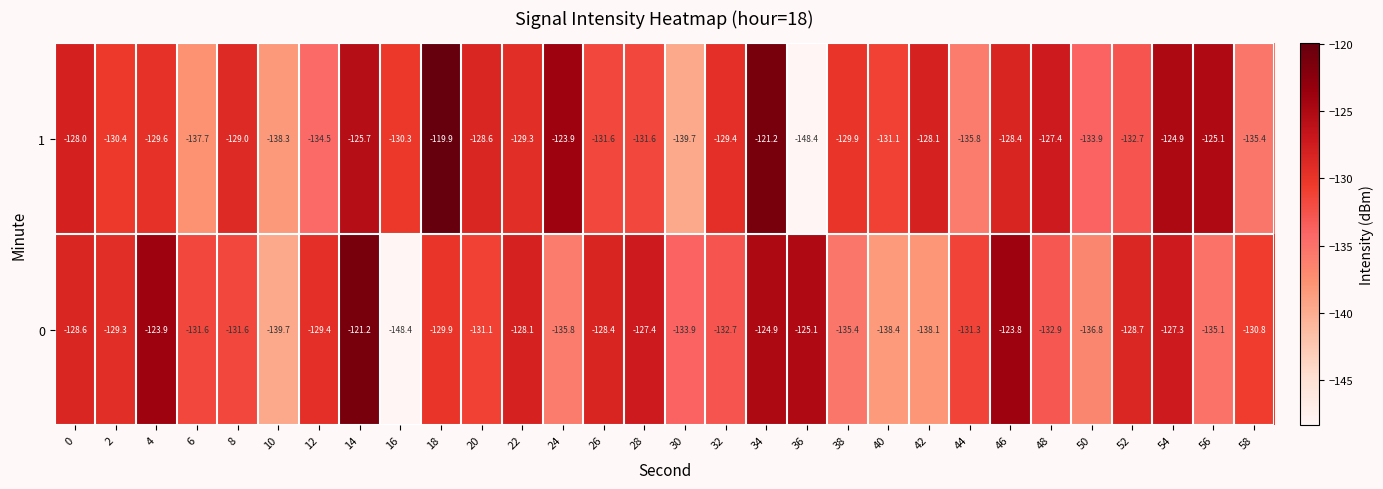

At which label does 0 reach its minimum?

16